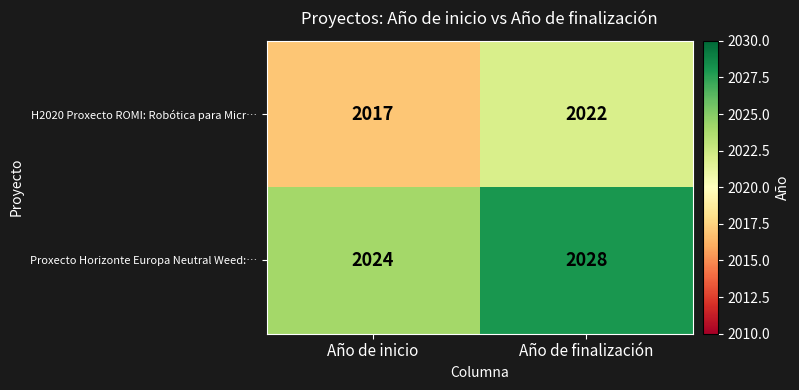

Count the number of data series in this chart.

2